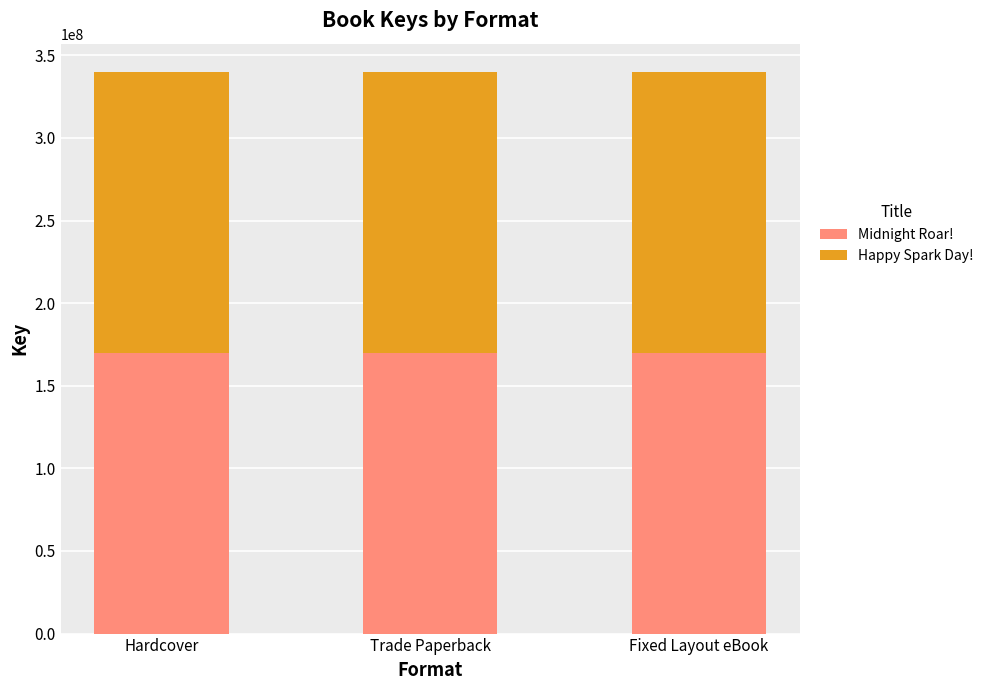

The value of Midnight Roar! at Trade Paperback is 73558302. True or false?

False